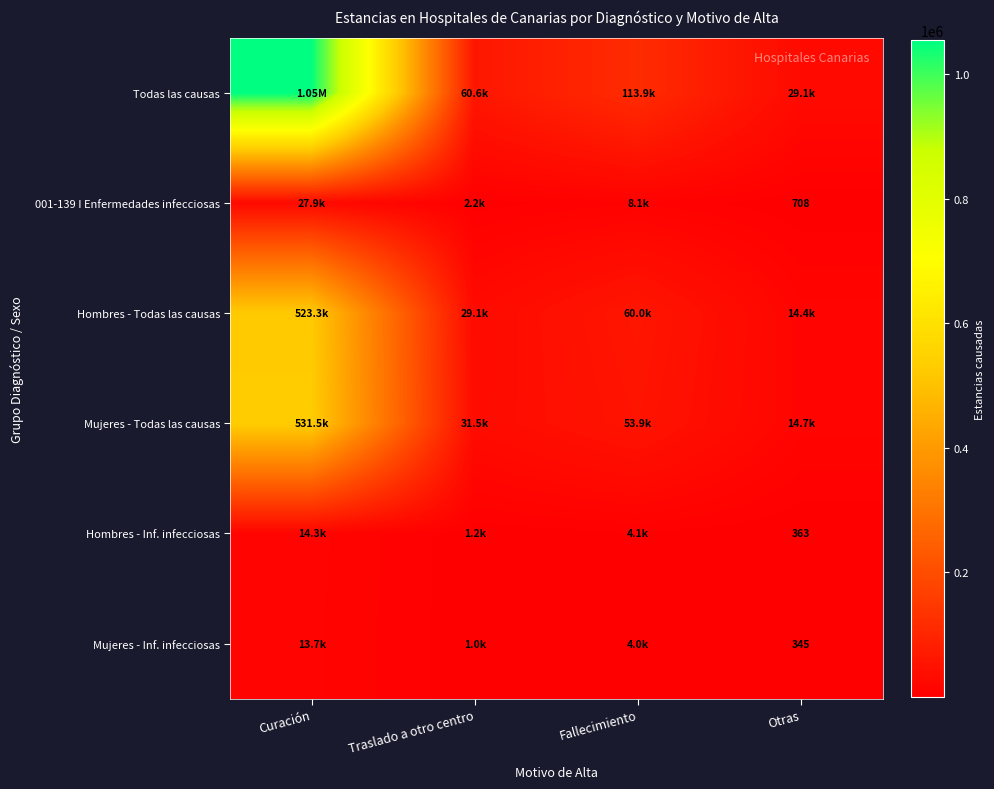

Which label corresponds to the smallest value in the chart?

Otras